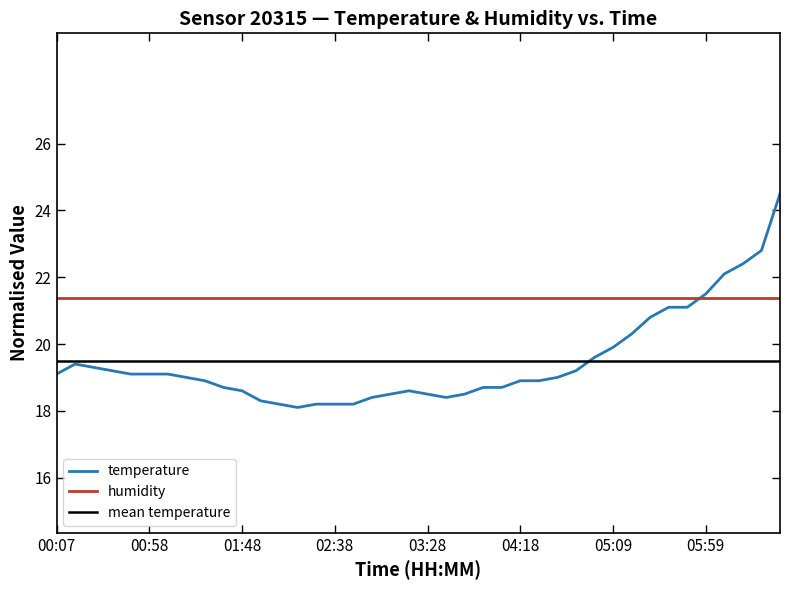

What is the label of the 10th point from the right?

05:09